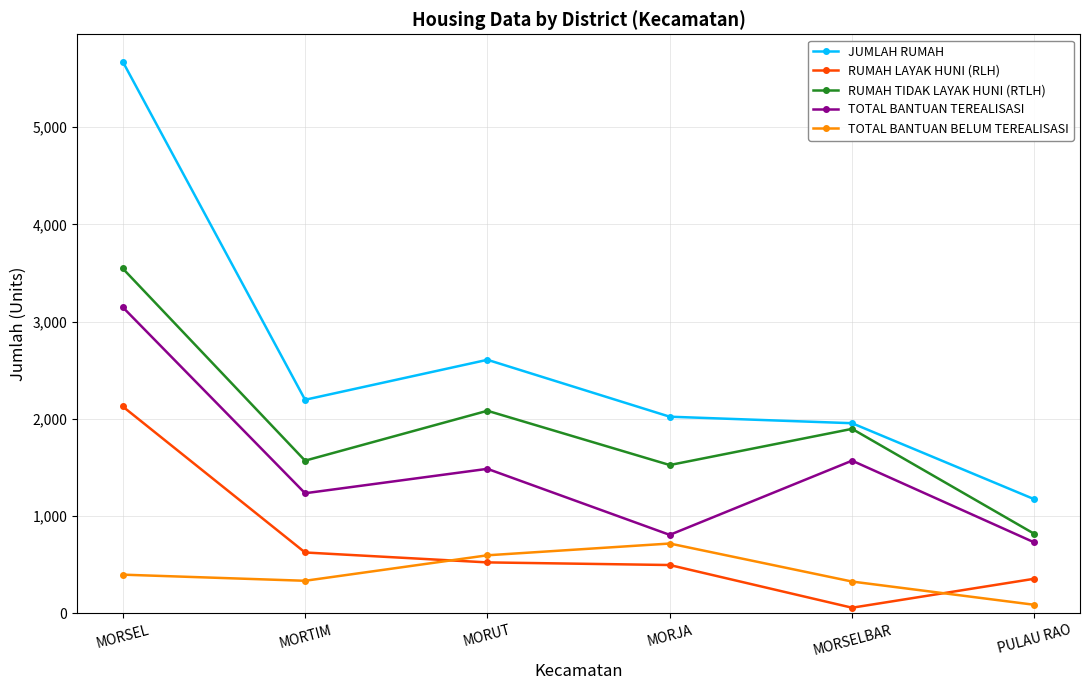

What is the difference between the maximum and minimum values in the TOTAL BANTUAN BELUM TEREALISASI series?

630